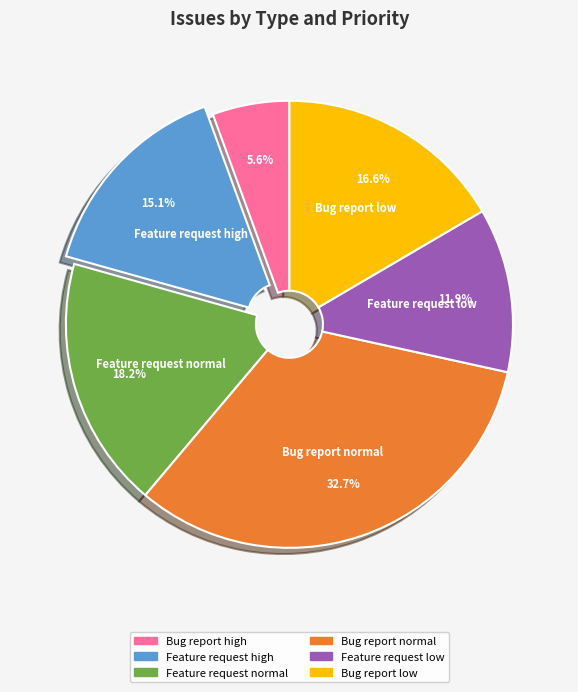

What portion of the pie excludes Bug report low?

83.4%